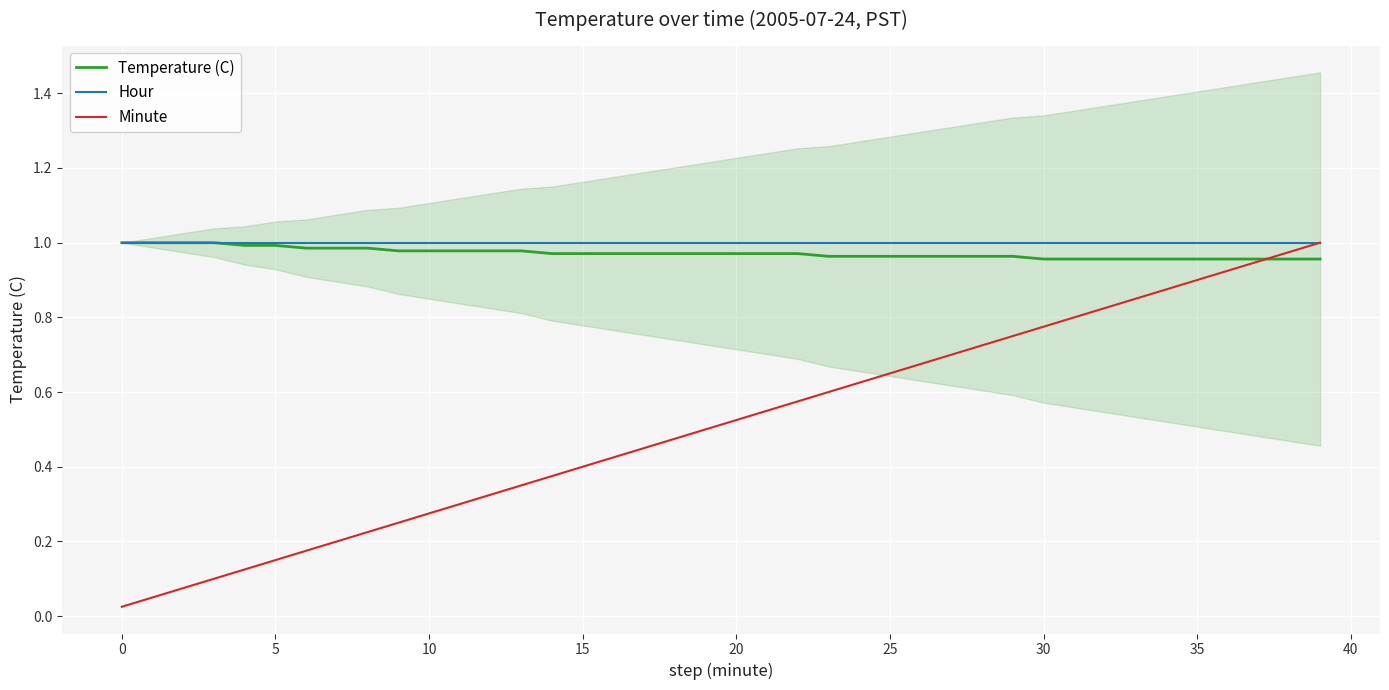

The value of Temperature (C) at 0 is 1.7. True or false?

False